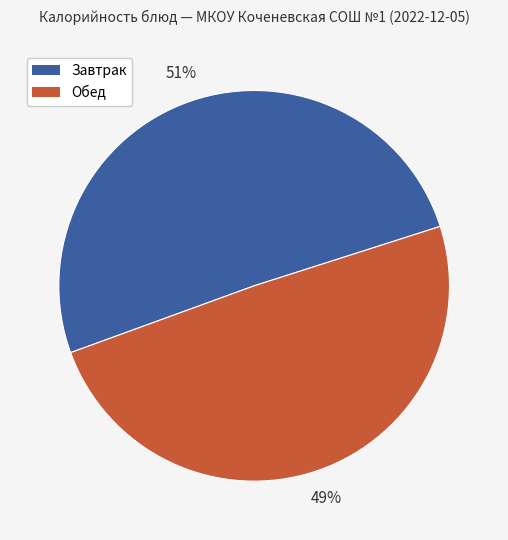

To the nearest percent, what is the average slice percentage?

50%